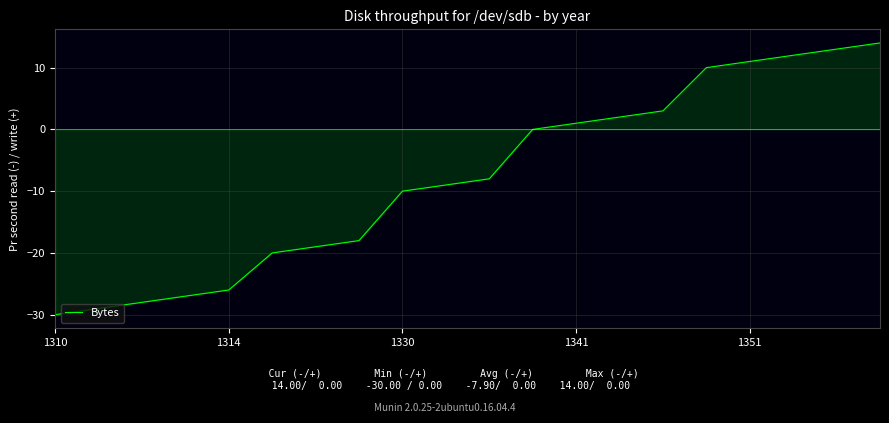

Reading right to left, list all the values displayed in this chart.

14	13	12	11	10	3	2	1	0	-8	-9	-10	-18	-19	-20	-26	-27	-28	-29	-30